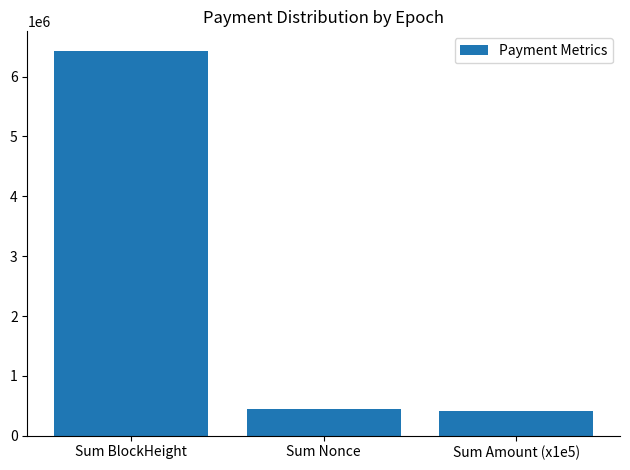

At which label is the value closest to 3426882?

Sum Nonce